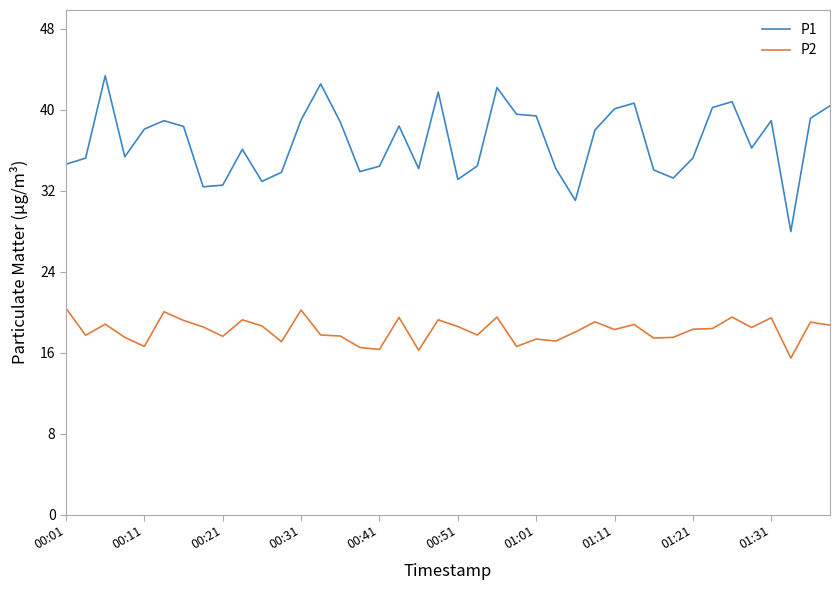

Which series has the largest total across all categories?

P1